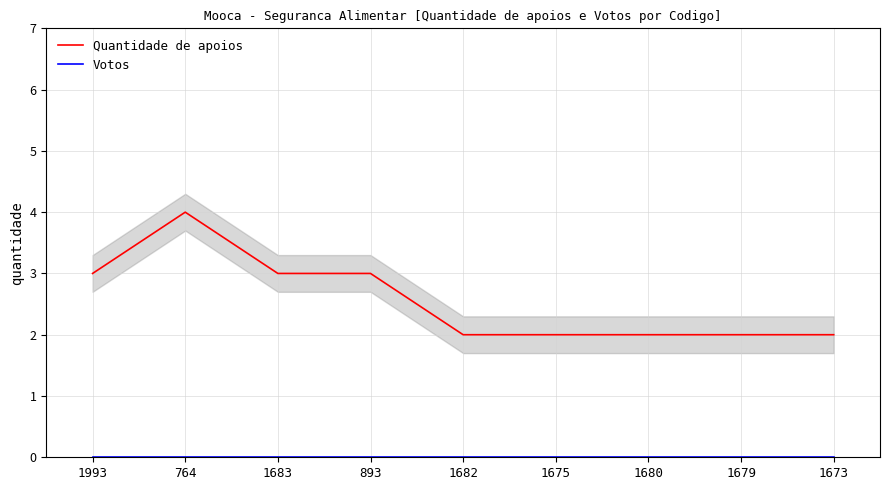

At which category is the sum across all series the highest?

764